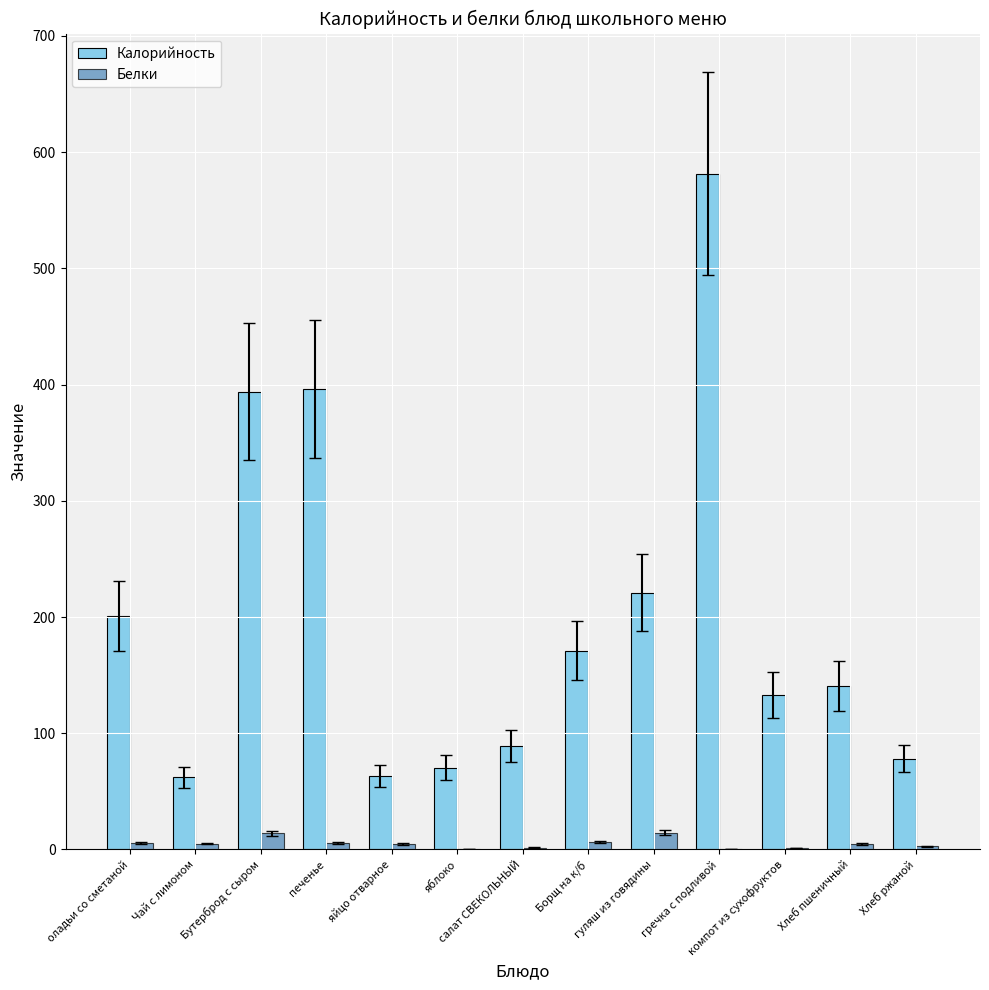

What is the highest value of the Белки series?

14.6